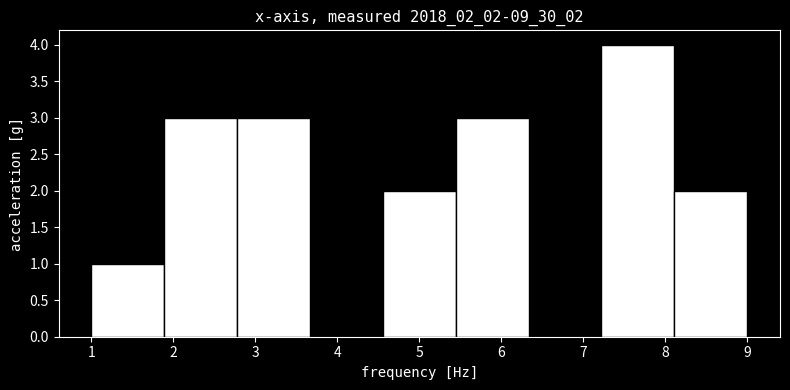

What is the height of the bar covering 1.9 to 2.8 on the x-axis? Neither the bar edges nor the heights are printed on the chart, so give them approximately, as read against the axes.

3